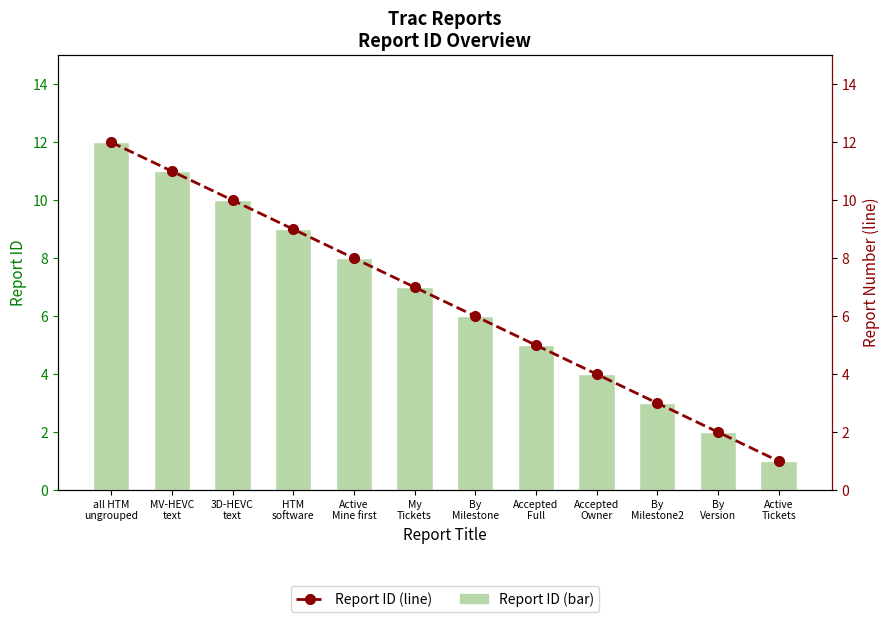

Is it true that Report ID (line) equals 1 at Active
Tickets?

True